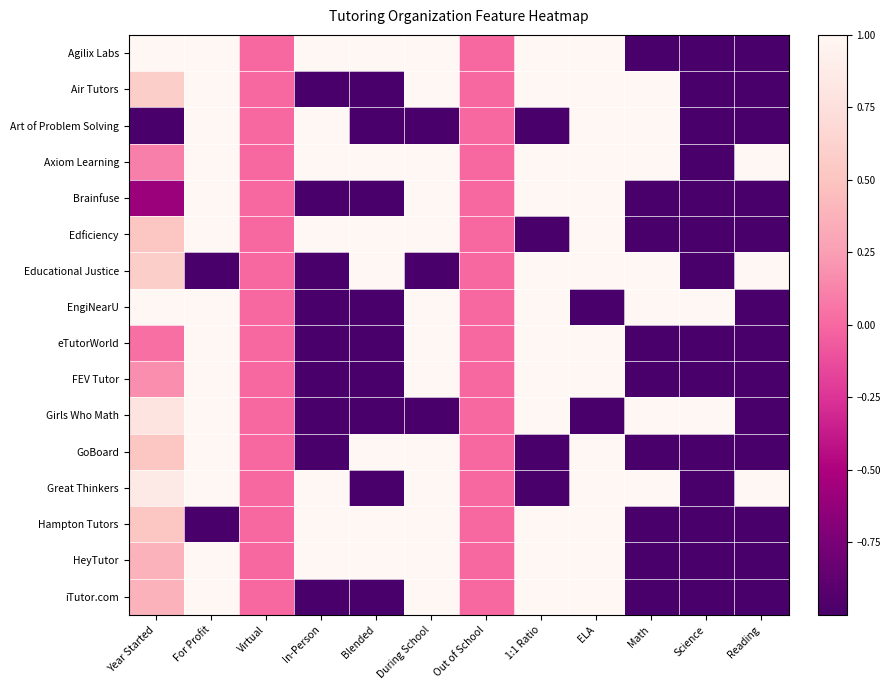

Reading right to left, transcribe all the data shown in this chart.

Agilix Labs: Reading=-1.0	Science=-1.0	Math=-1.0	ELA=1.0	1:1 Ratio=1.0	Out of School=0.0	During School=1.0	Blended=1.0	In-Person=1.0	Virtual=0.0	For Profit=1.0	Year Started=1.0
Air Tutors: Reading=-1.0	Science=-1.0	Math=1.0	ELA=1.0	1:1 Ratio=1.0	Out of School=0.0	During School=1.0	Blended=-1.0	In-Person=-1.0	Virtual=0.0	For Profit=1.0	Year Started=0.6
Art of Problem Solving: Reading=-1.0	Science=-1.0	Math=1.0	ELA=1.0	1:1 Ratio=-1.0	Out of School=0.0	During School=-1.0	Blended=-1.0	In-Person=1.0	Virtual=0.0	For Profit=1.0	Year Started=-1.0
Axiom Learning: Reading=1.0	Science=-1.0	Math=1.0	ELA=1.0	1:1 Ratio=1.0	Out of School=0.0	During School=1.0	Blended=1.0	In-Person=1.0	Virtual=0.0	For Profit=1.0	Year Started=0.1
Brainfuse: Reading=-1.0	Science=-1.0	Math=-1.0	ELA=1.0	1:1 Ratio=1.0	Out of School=0.0	During School=1.0	Blended=-1.0	In-Person=-1.0	Virtual=0.0	For Profit=1.0	Year Started=-0.6
Edficiency: Reading=-1.0	Science=-1.0	Math=-1.0	ELA=1.0	1:1 Ratio=-1.0	Out of School=0.0	During School=1.0	Blended=1.0	In-Person=1.0	Virtual=0.0	For Profit=1.0	Year Started=0.5
Educational Justice: Reading=1.0	Science=-1.0	Math=1.0	ELA=1.0	1:1 Ratio=1.0	Out of School=0.0	During School=-1.0	Blended=1.0	In-Person=-1.0	Virtual=0.0	For Profit=-1.0	Year Started=0.6
EngiNearU: Reading=-1.0	Science=1.0	Math=1.0	ELA=-1.0	1:1 Ratio=1.0	Out of School=0.0	During School=1.0	Blended=-1.0	In-Person=-1.0	Virtual=0.0	For Profit=1.0	Year Started=1.0
eTutorWorld: Reading=-1.0	Science=-1.0	Math=-1.0	ELA=1.0	1:1 Ratio=1.0	Out of School=0.0	During School=1.0	Blended=-1.0	In-Person=-1.0	Virtual=0.0	For Profit=1.0	Year Started=0.0
FEV Tutor: Reading=-1.0	Science=-1.0	Math=-1.0	ELA=1.0	1:1 Ratio=1.0	Out of School=0.0	During School=1.0	Blended=-1.0	In-Person=-1.0	Virtual=0.0	For Profit=1.0	Year Started=0.2
Girls Who Math: Reading=-1.0	Science=1.0	Math=1.0	ELA=-1.0	1:1 Ratio=1.0	Out of School=0.0	During School=-1.0	Blended=-1.0	In-Person=-1.0	Virtual=0.0	For Profit=1.0	Year Started=0.8
GoBoard: Reading=-1.0	Science=-1.0	Math=-1.0	ELA=1.0	1:1 Ratio=-1.0	Out of School=0.0	During School=1.0	Blended=1.0	In-Person=-1.0	Virtual=0.0	For Profit=1.0	Year Started=0.5
Great Thinkers: Reading=1.0	Science=-1.0	Math=1.0	ELA=1.0	1:1 Ratio=-1.0	Out of School=0.0	During School=1.0	Blended=-1.0	In-Person=1.0	Virtual=0.0	For Profit=1.0	Year Started=0.9
Hampton Tutors: Reading=-1.0	Science=-1.0	Math=-1.0	ELA=1.0	1:1 Ratio=1.0	Out of School=0.0	During School=1.0	Blended=1.0	In-Person=1.0	Virtual=0.0	For Profit=-1.0	Year Started=0.5
HeyTutor: Reading=-1.0	Science=-1.0	Math=-1.0	ELA=1.0	1:1 Ratio=1.0	Out of School=0.0	During School=1.0	Blended=1.0	In-Person=1.0	Virtual=0.0	For Profit=1.0	Year Started=0.4
iTutor.com: Reading=-1.0	Science=-1.0	Math=-1.0	ELA=1.0	1:1 Ratio=1.0	Out of School=0.0	During School=1.0	Blended=-1.0	In-Person=-1.0	Virtual=0.0	For Profit=1.0	Year Started=0.4